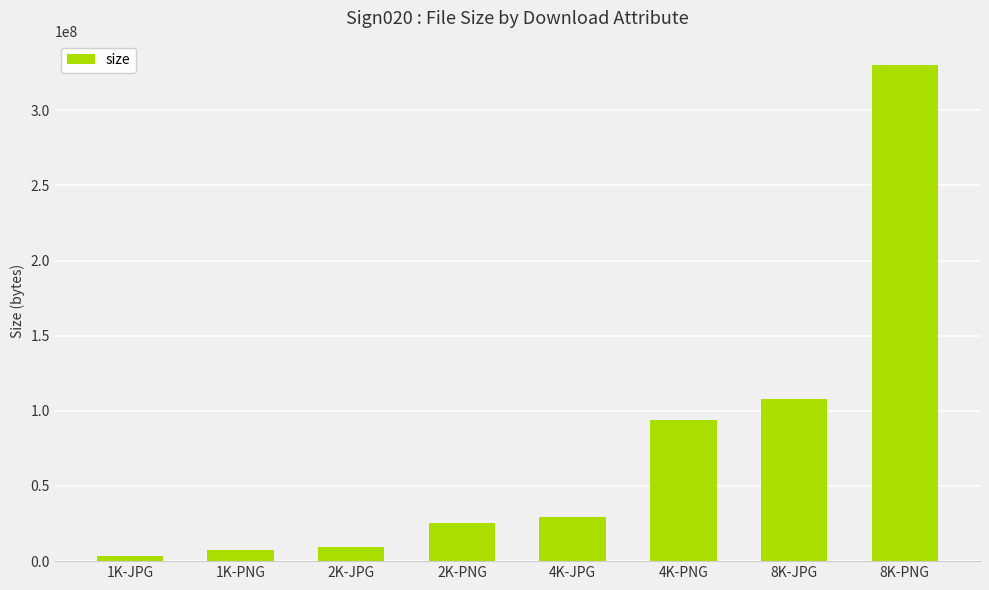

At which label is the value closest to 166539739?

8K-JPG